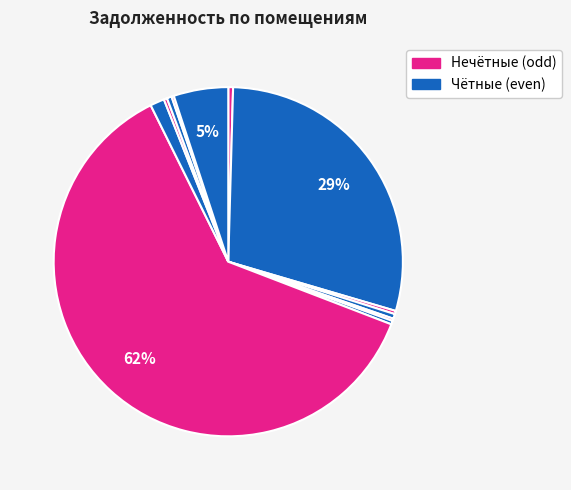

Is there a majority slice in this chart?

Yes